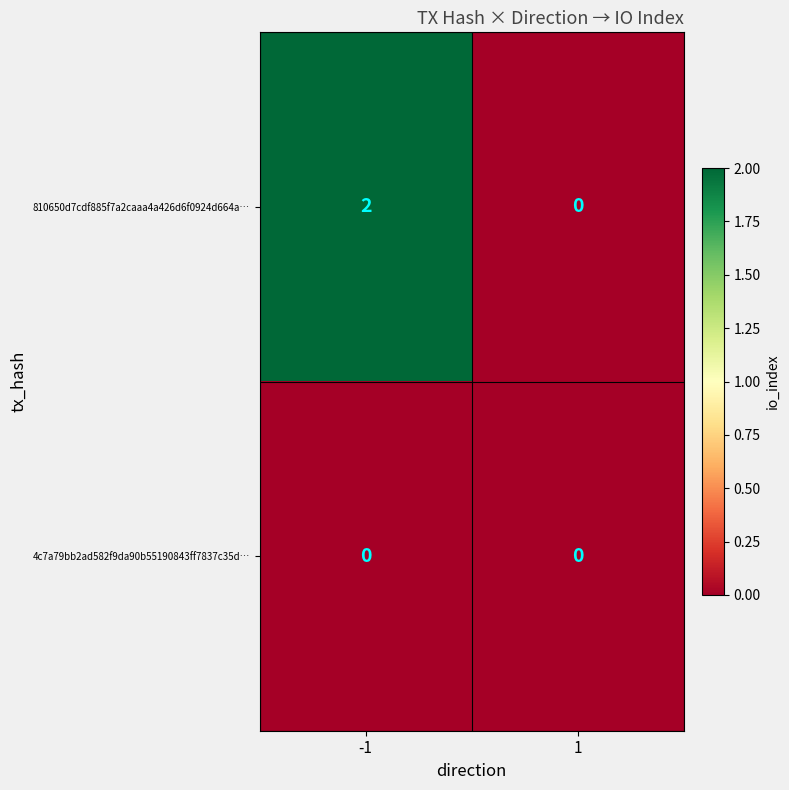

What is the total value across all series at -1?

2